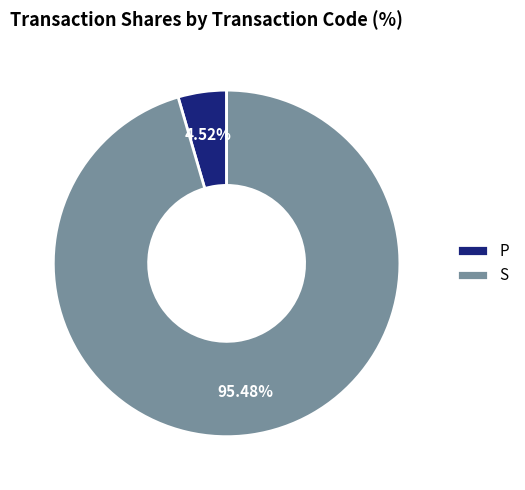

Rank the categories by value from lowest to highest.

P, S